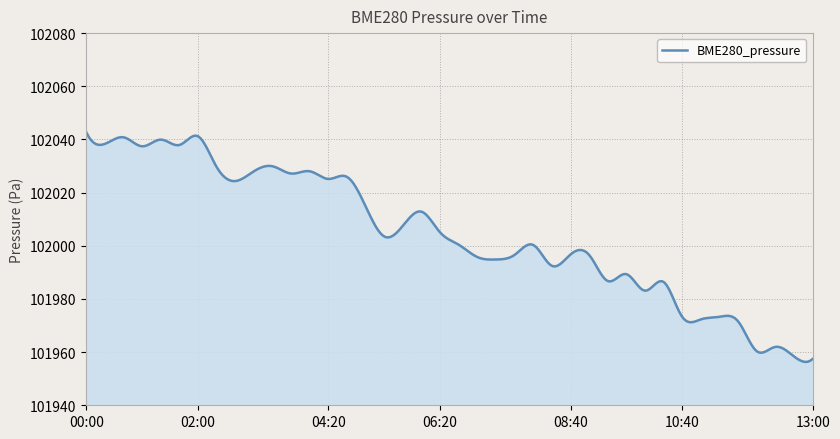

What is the greatest value displayed?

102042.7